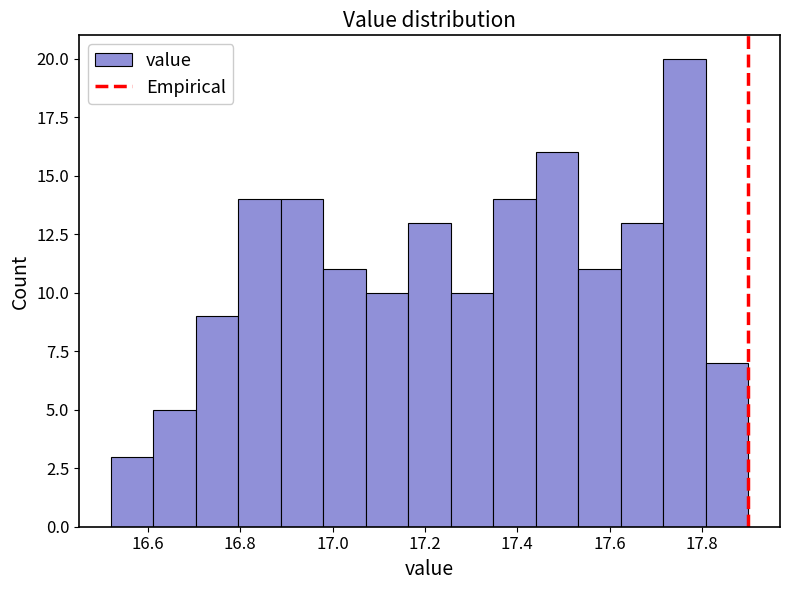

Reading left to right, list every bar in this chart as the range it spans on the x-axis followed by its height. Neither the bar edges nor the heights are printed on the chart, so give them approximately, as read against the axes.

16.520 to 16.612: 3
16.612 to 16.704: 5
16.704 to 16.796: 9
16.796 to 16.888: 14
16.888 to 16.980: 14
16.980 to 17.072: 11
17.072 to 17.164: 10
17.164 to 17.256: 13
17.256 to 17.348: 10
17.348 to 17.440: 14
17.440 to 17.532: 16
17.532 to 17.624: 11
17.624 to 17.716: 13
17.716 to 17.808: 20
17.808 to 17.900: 7